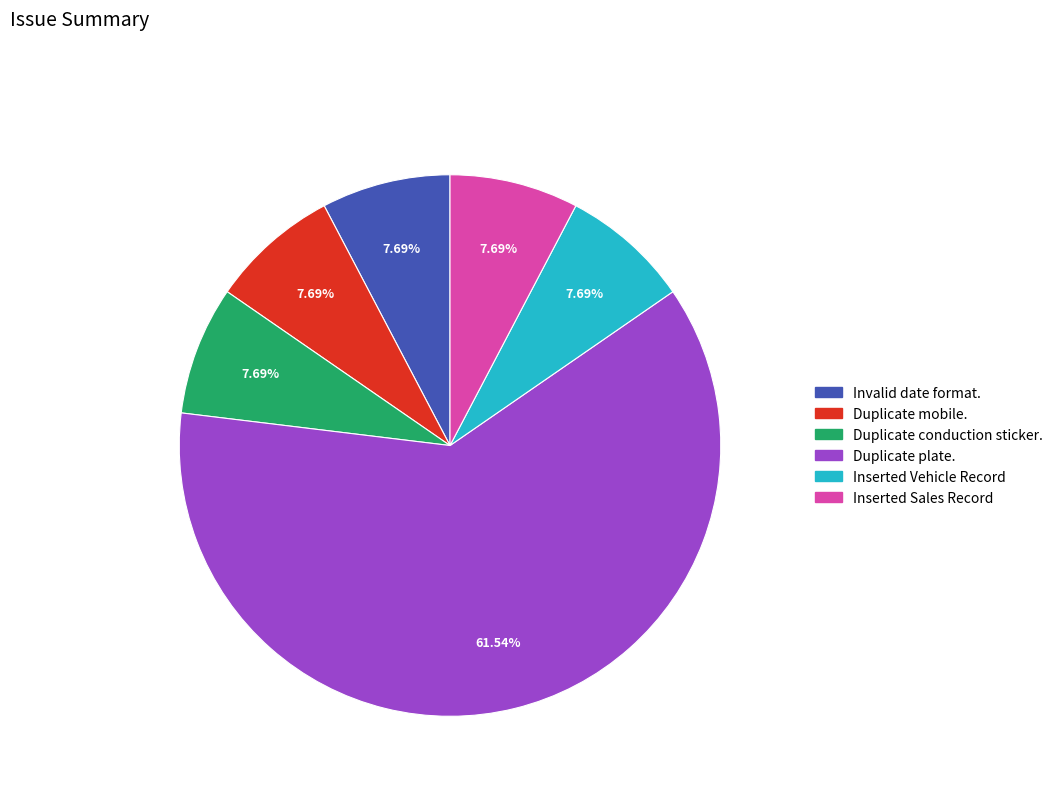

What is the ratio of the value at Duplicate mobile. to the value at Inserted Vehicle Record?

1.0